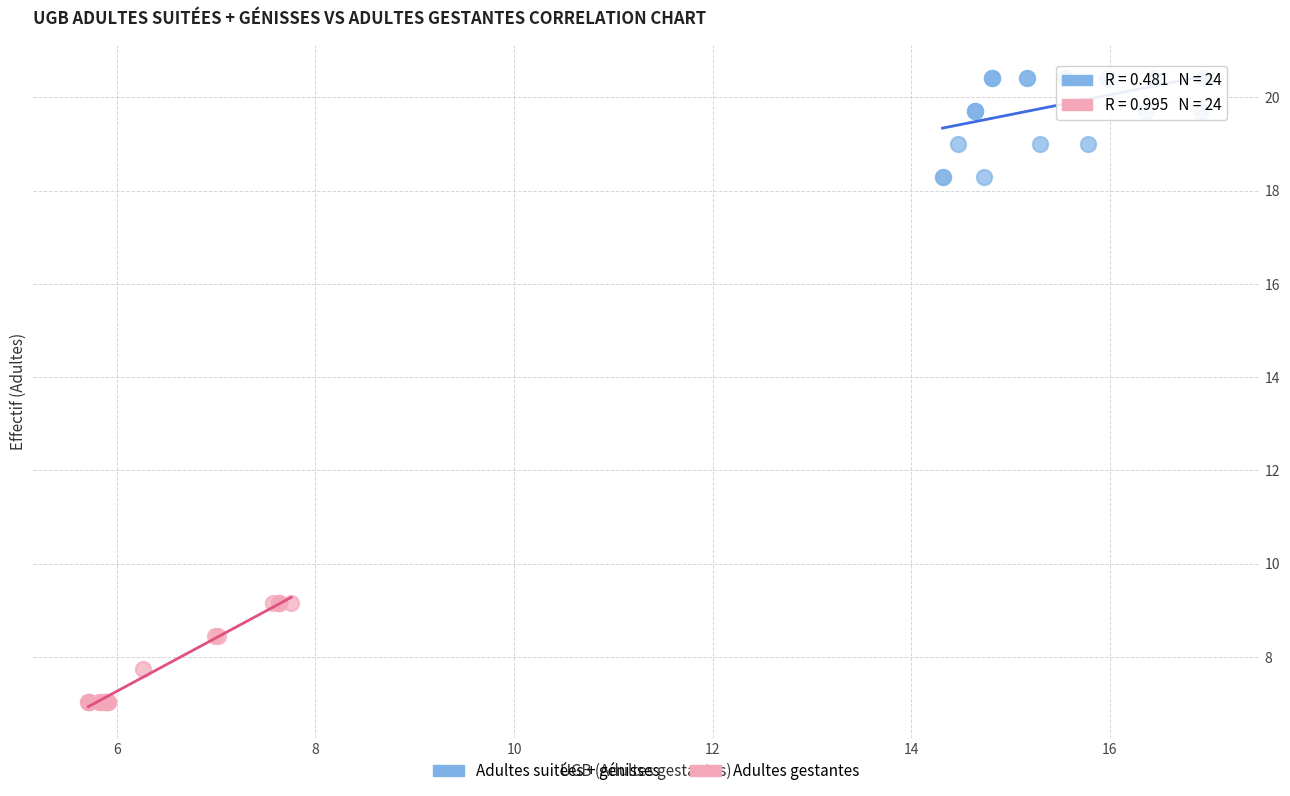

Which series reaches the minimum Y coordinate?

Adultes gestantes